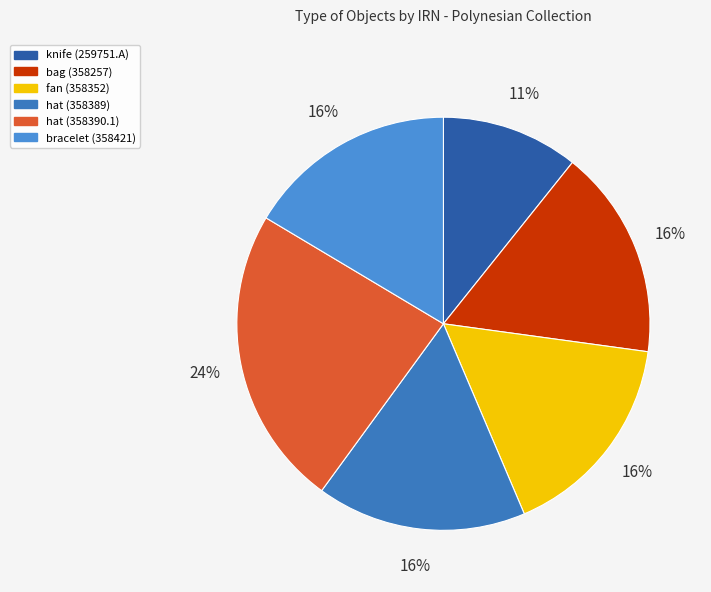

What is the change in value from knife (259751.A) to fan (358352)?

+740926